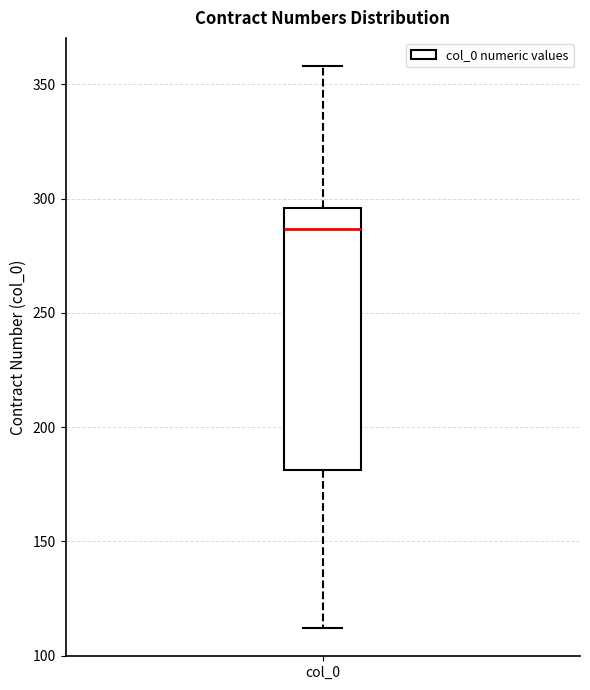

Transcribe this box plot: give where the median line is, the range the box spans, and where the two whiskers end, as read against the y-axis. The values are not printed on the chart, so give them approximately, as read against the axis.

median 285, box 180 to 295, whiskers 110 to 360